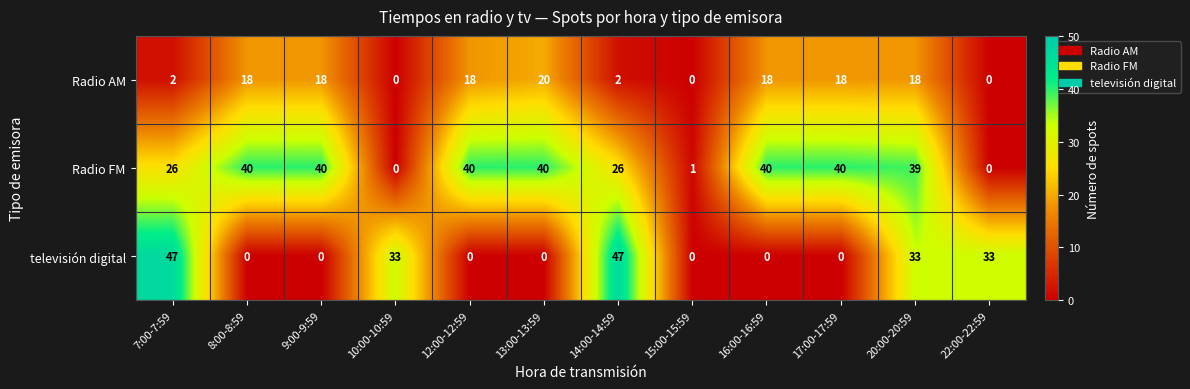

Which series changed the most between 20:00-20:59 and 22:00-22:59?

Radio FM